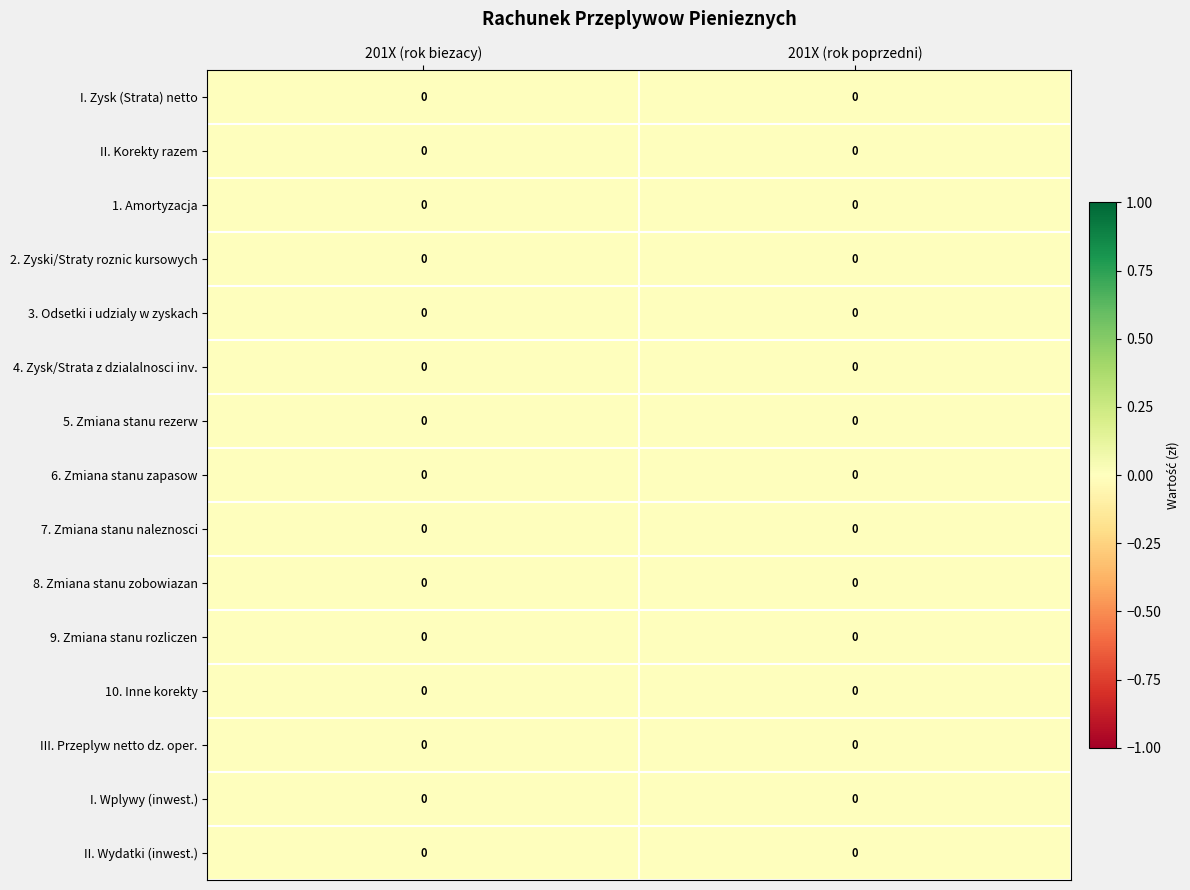

At which category is the sum across all series the highest?

201X (rok poprzedni)